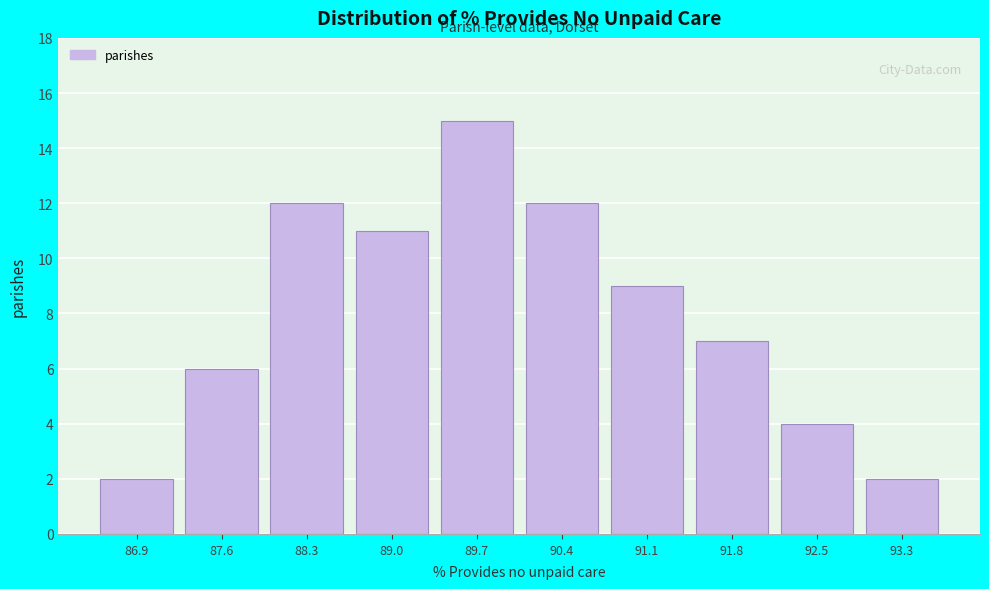

Reading left to right, list all the values displayed in this chart.

86.9=2	87.6=6	88.3=12	89.0=11	89.7=15	90.4=12	91.1=9	91.8=7	92.5=4	93.3=2